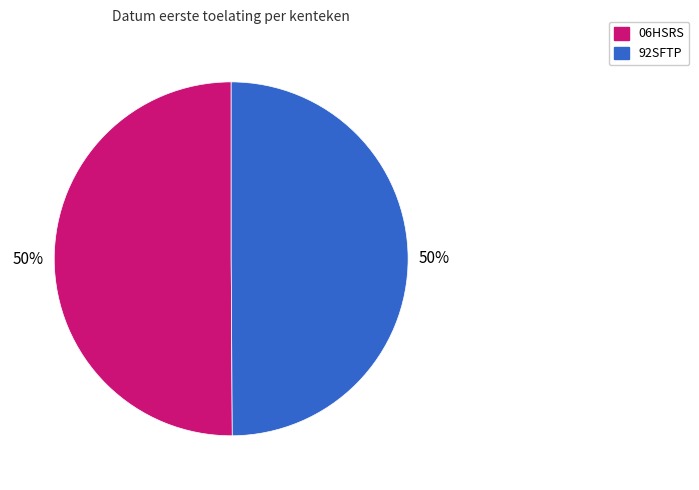

What percentage is the 06HSRS slice, to the nearest percent?

50%